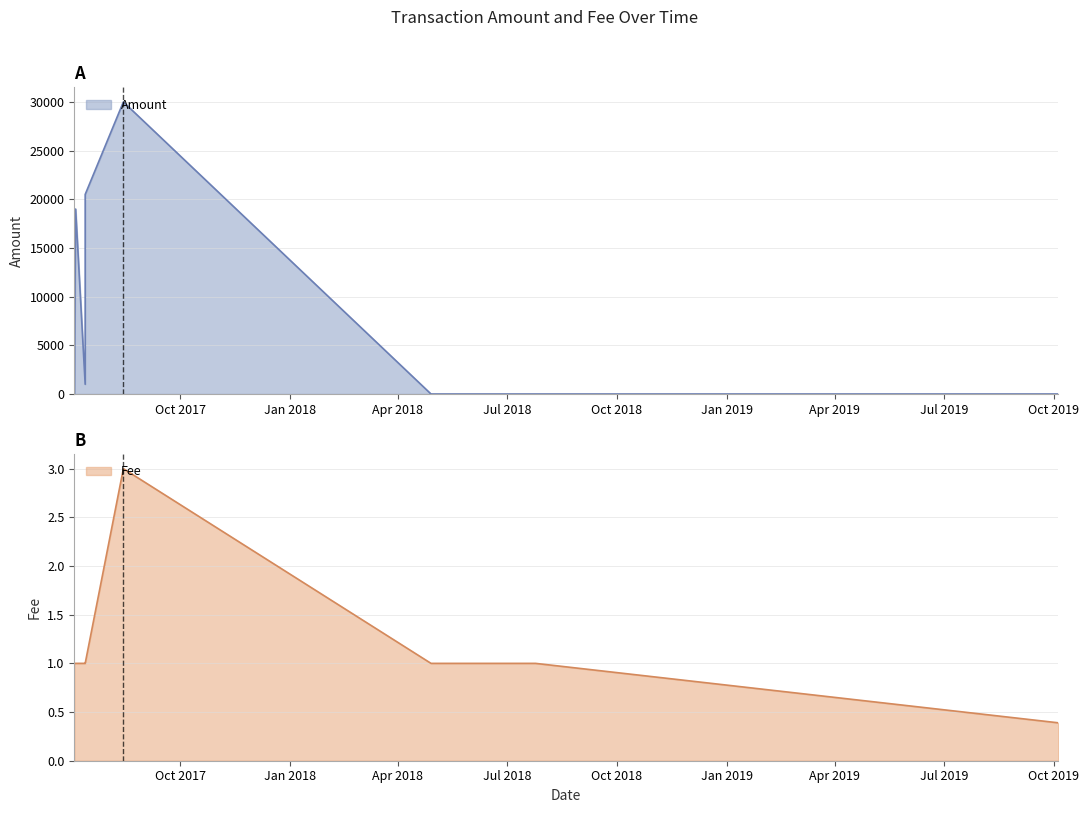

How many values in Amount are above zero?

6